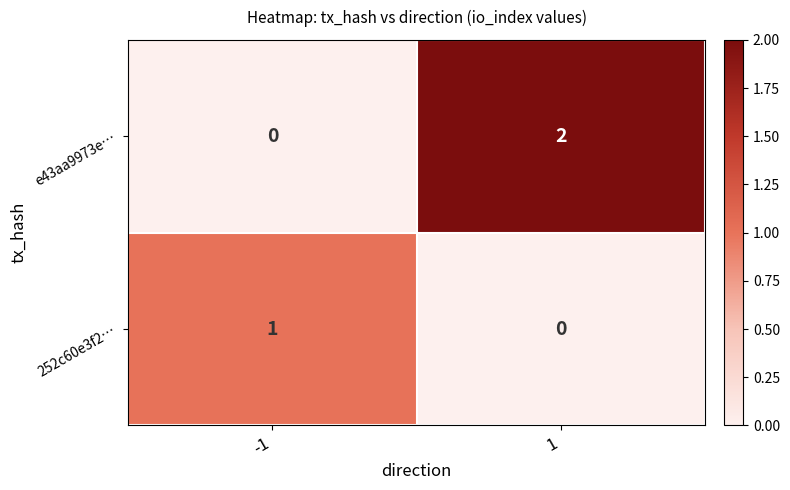

Rank the categories by 252c60e3f2… value from highest to lowest.

-1, 1